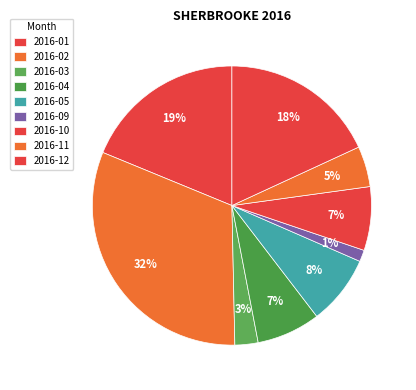

Count the number of slices in the pie.

9